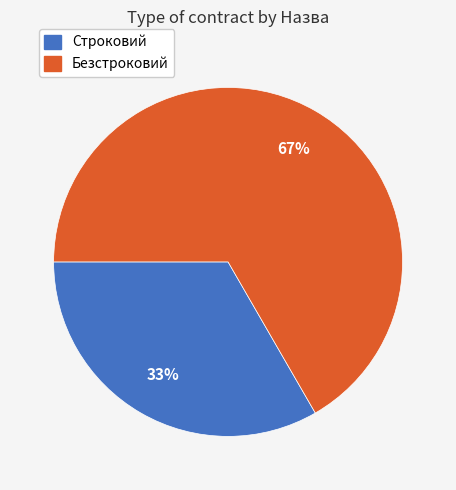

What is the largest slice in the pie chart?

Безстроковий